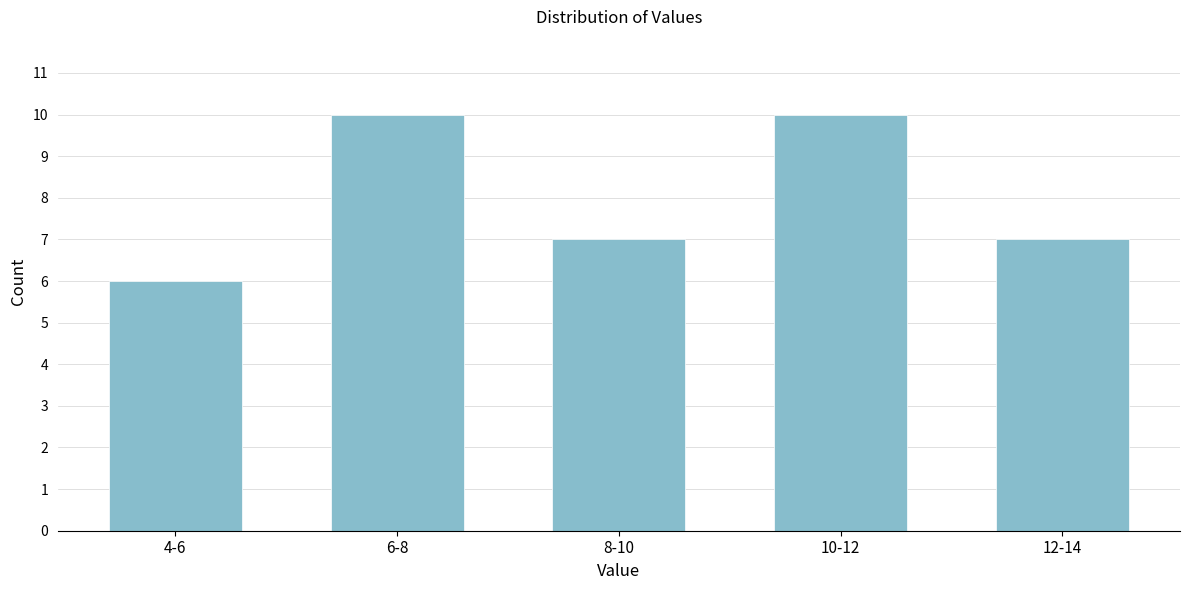

Reading left to right, extract all data points from this chart.

6	10	7	10	7